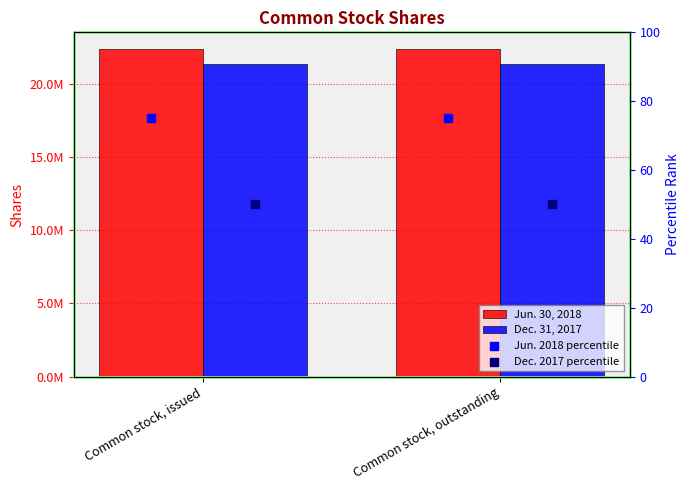

Is the value of Jun. 2018 percentile at Common stock, outstanding greater than the value of Dec. 2017 percentile at Common stock, issued?

Yes